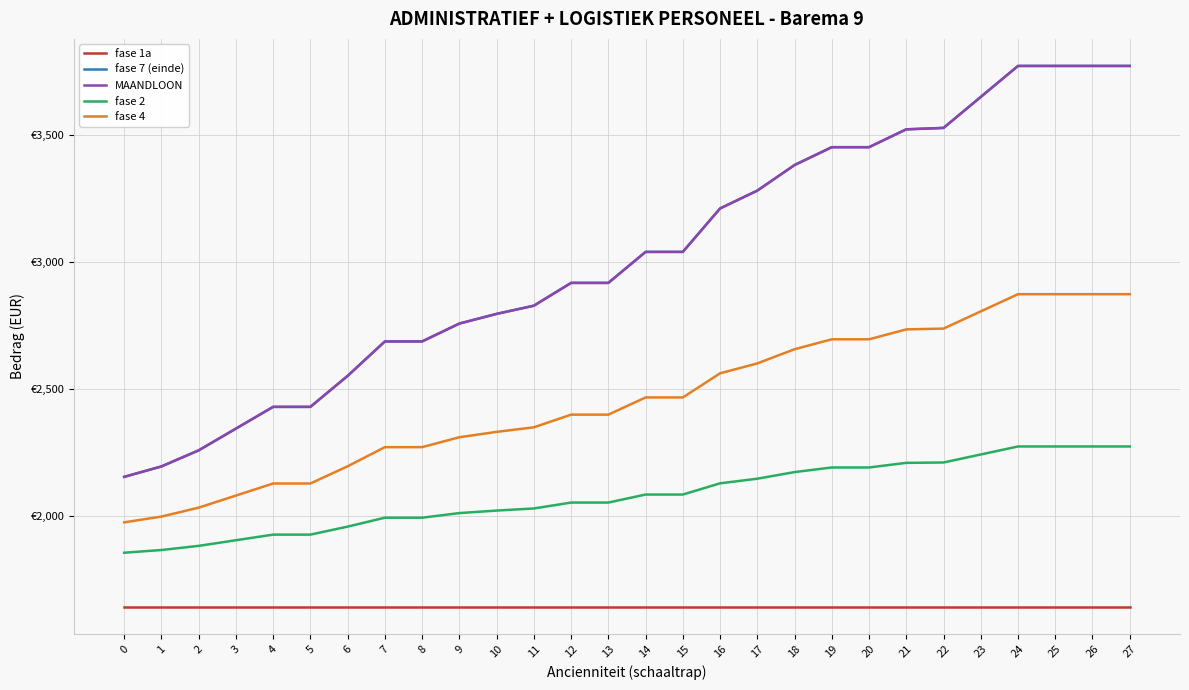

True or false: fase 1a has a value of 2552.9 at 18.

False